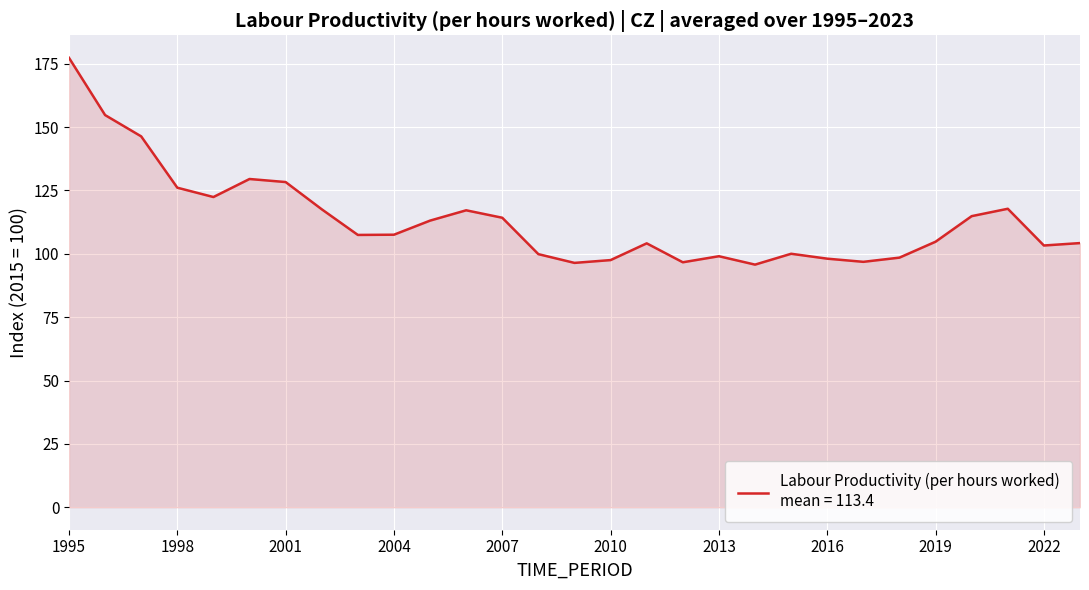

What is the difference between the maximum and minimum values?

81.6